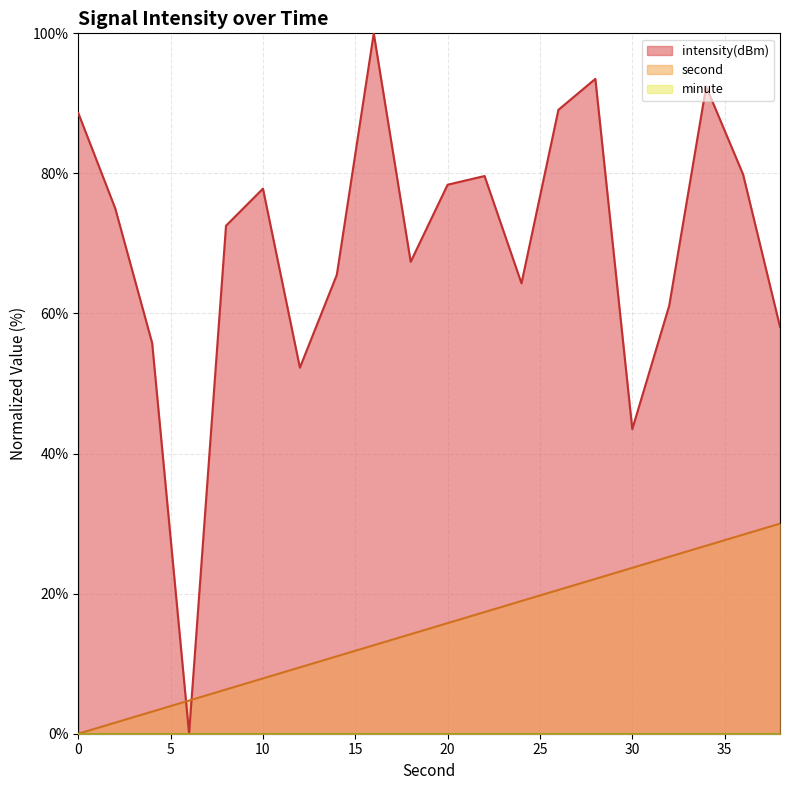

Which series changed the most between 6 and 10?

intensity(dBm)